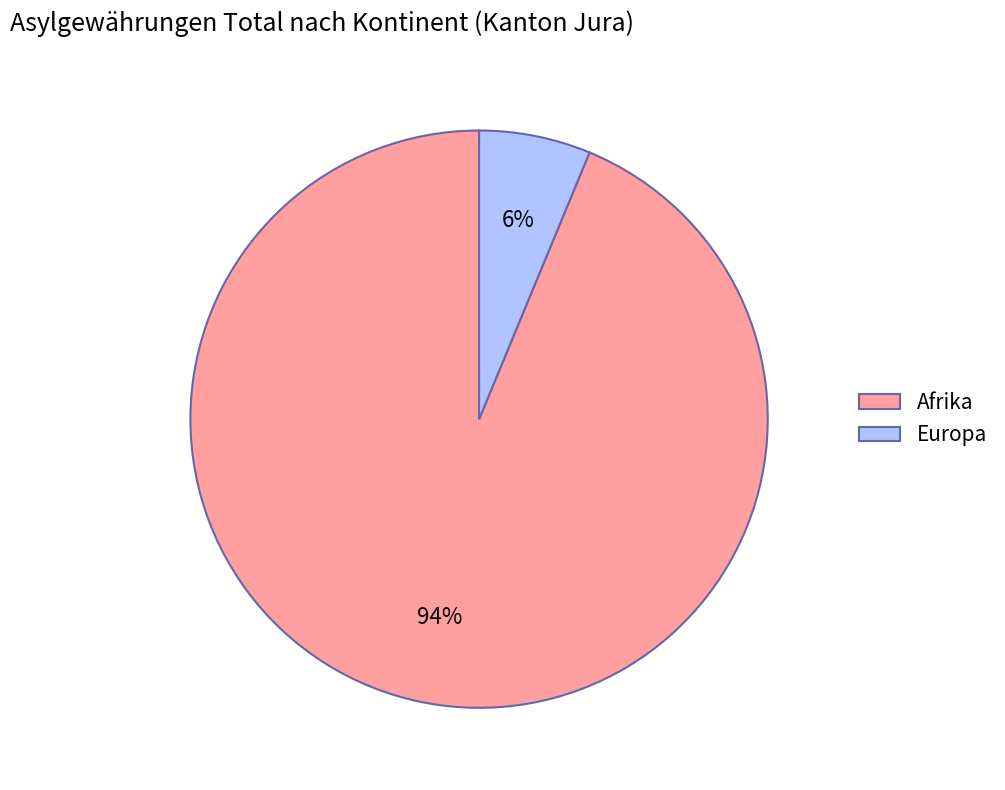

Which slice is the largest?

Afrika